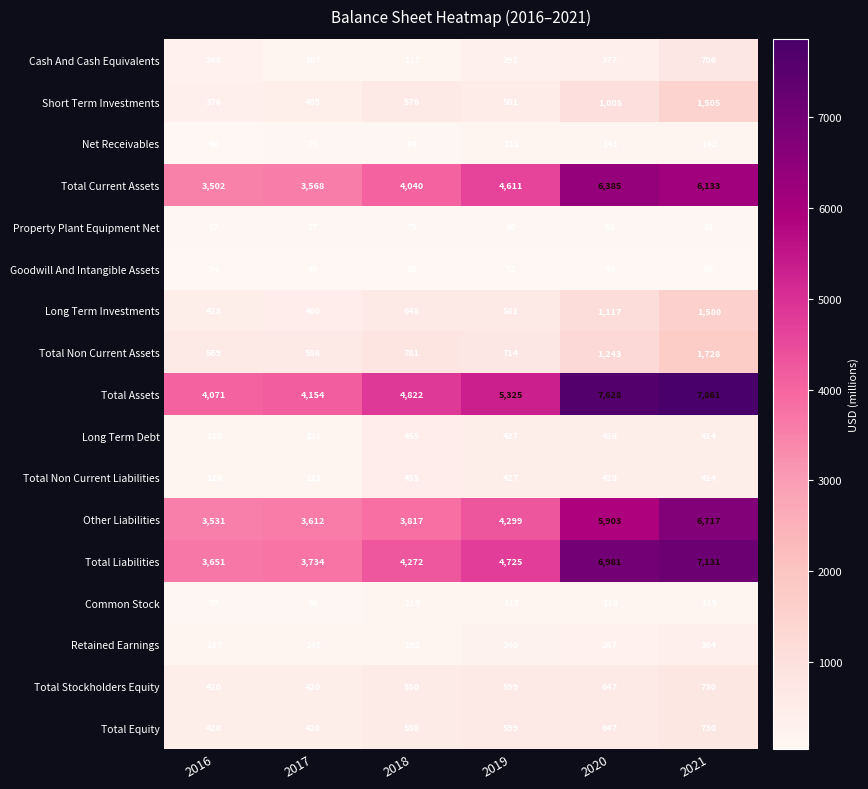

What is the sum of the Net Receivables values at 2018 and 2021?

226